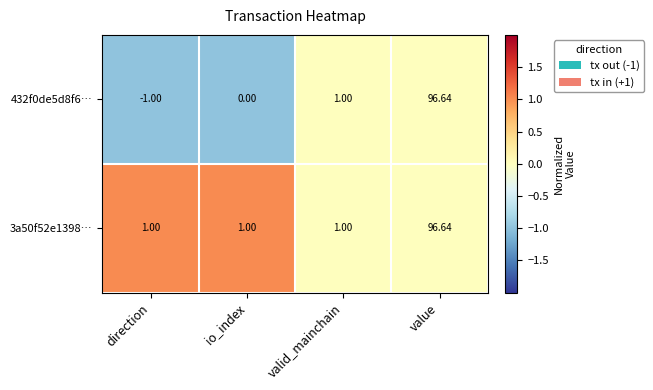

List the series in order of their overall mean, lowest first.

432f0de5d8f6…, 3a50f52e1398…